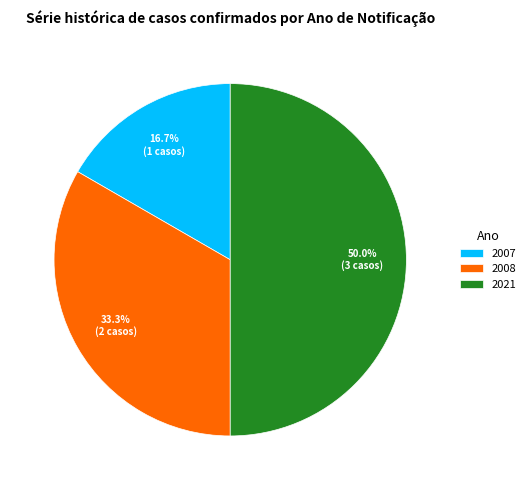

Which slice is the smallest?

2007